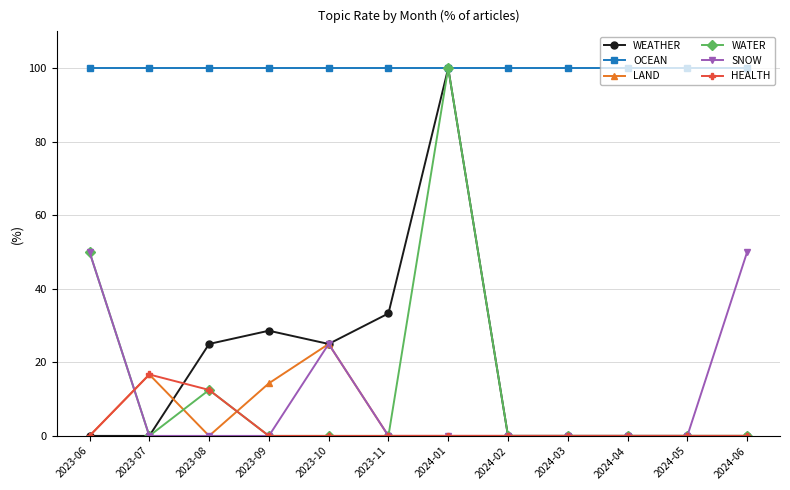

How many series are shown in this chart?

6